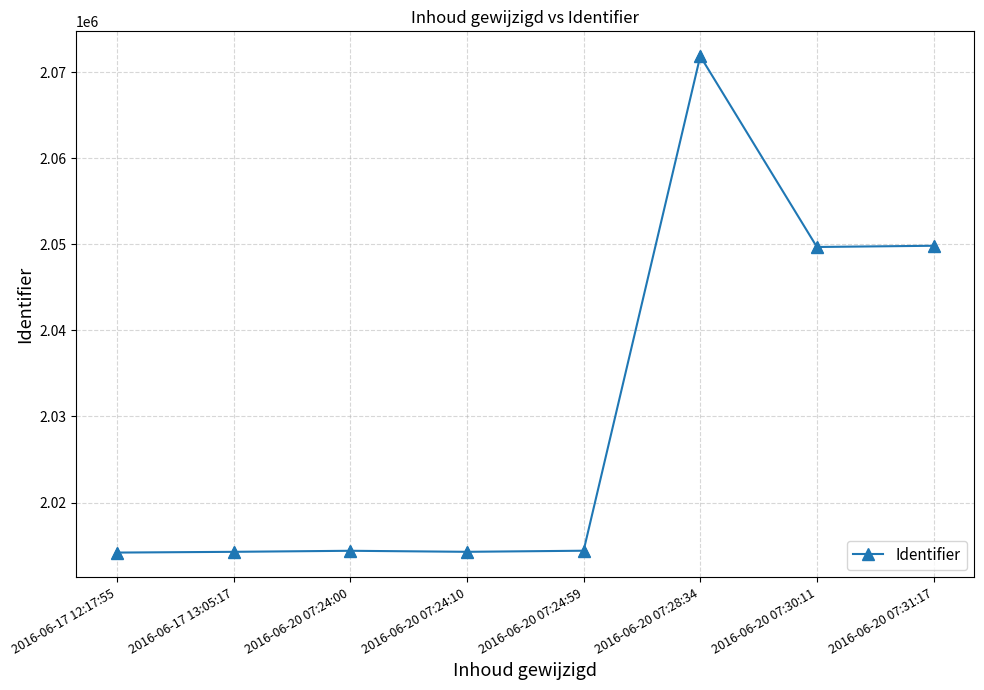

Which has a higher value, 2016-06-17 13:05:17 or 2016-06-20 07:30:11?

2016-06-20 07:30:11